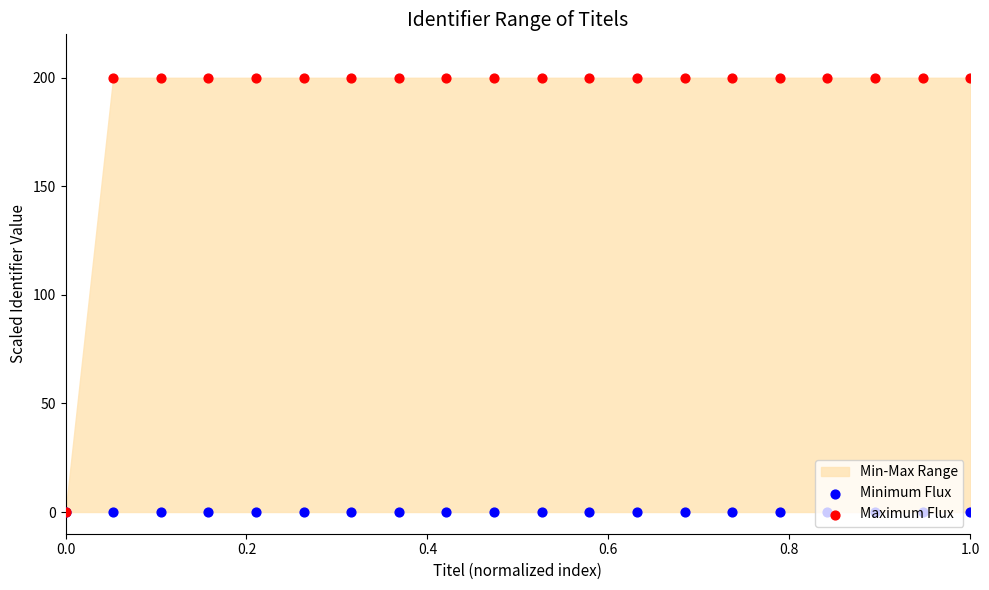

Is the value of Minimum Flux at 14 greater than the value of Maximum Flux at 0.8?

No